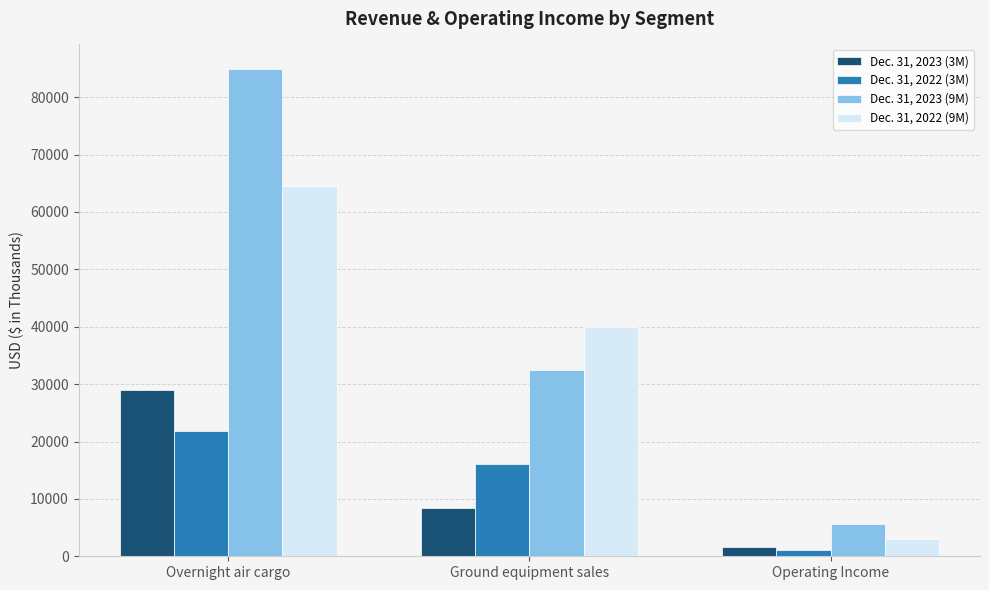

How many data points in Dec. 31, 2022 (9M) are less than 39981?

1